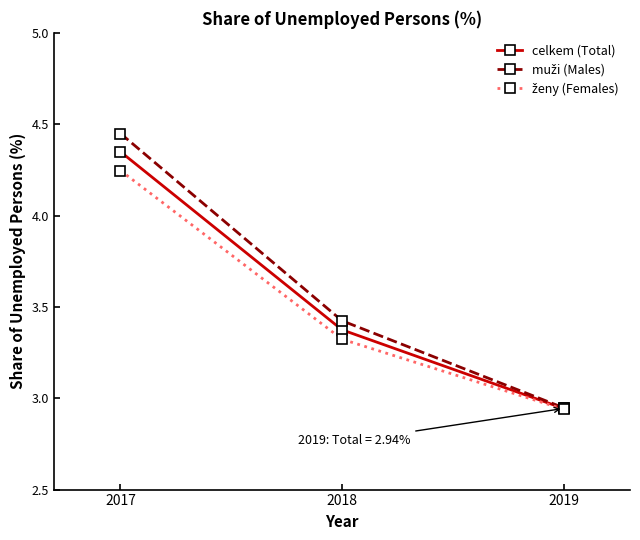

Which label corresponds to the smallest value in the chart?

2019